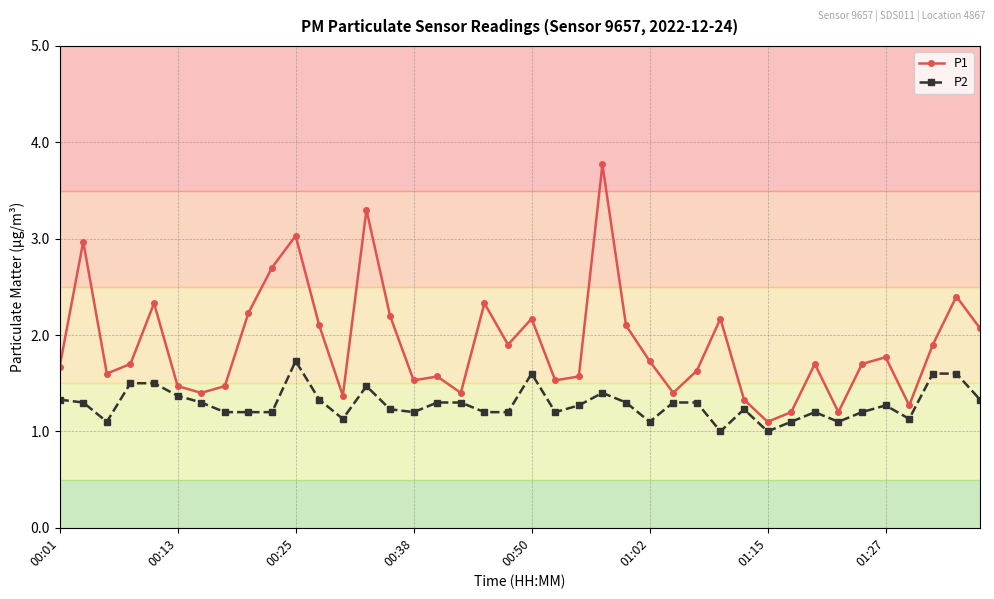

What is the lowest value of the P2 series?

1.0